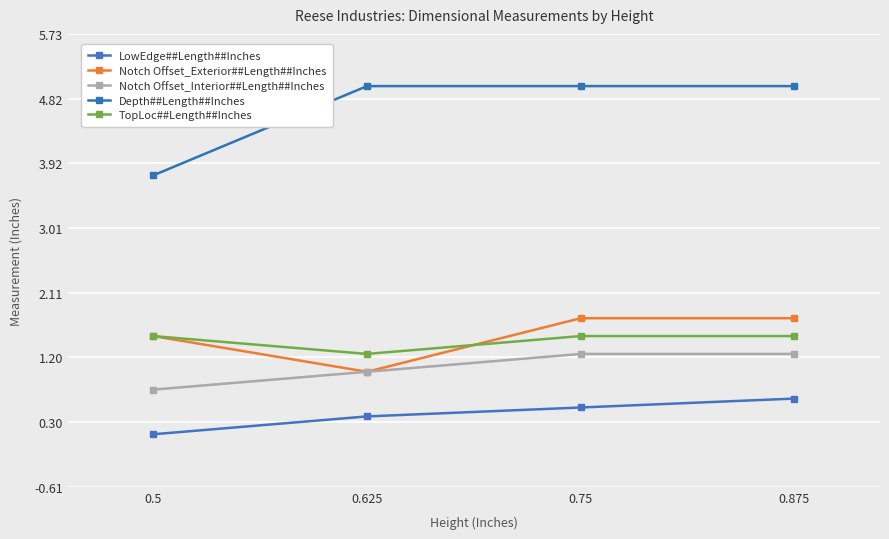

What is the total value across all series at 0.75?

10.0